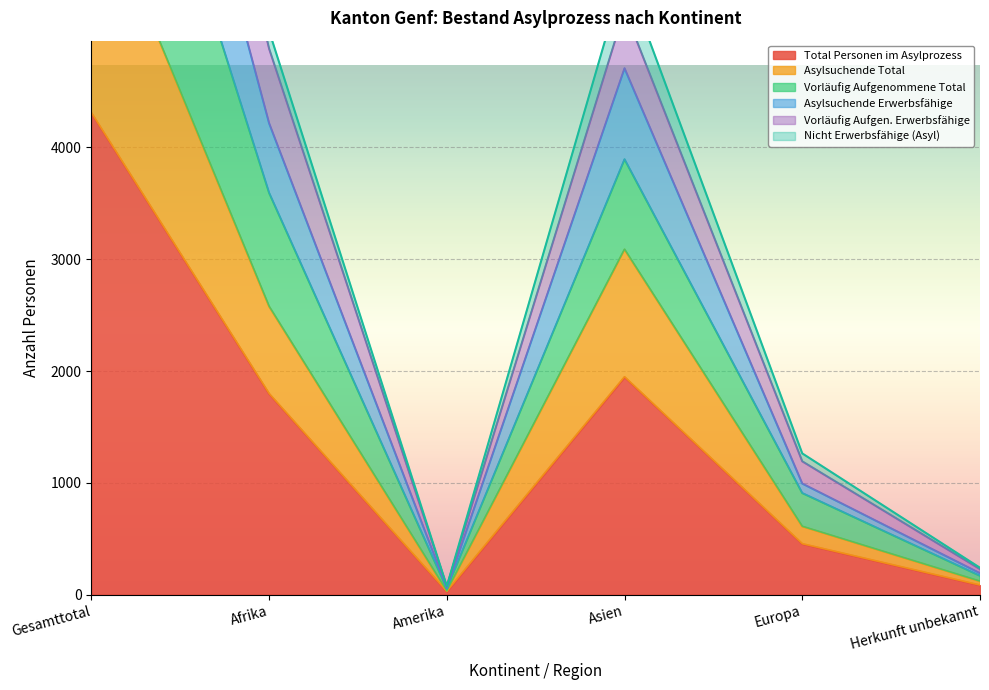

What is the sum of all Vorläufig Aufgenommene Total values?

23216